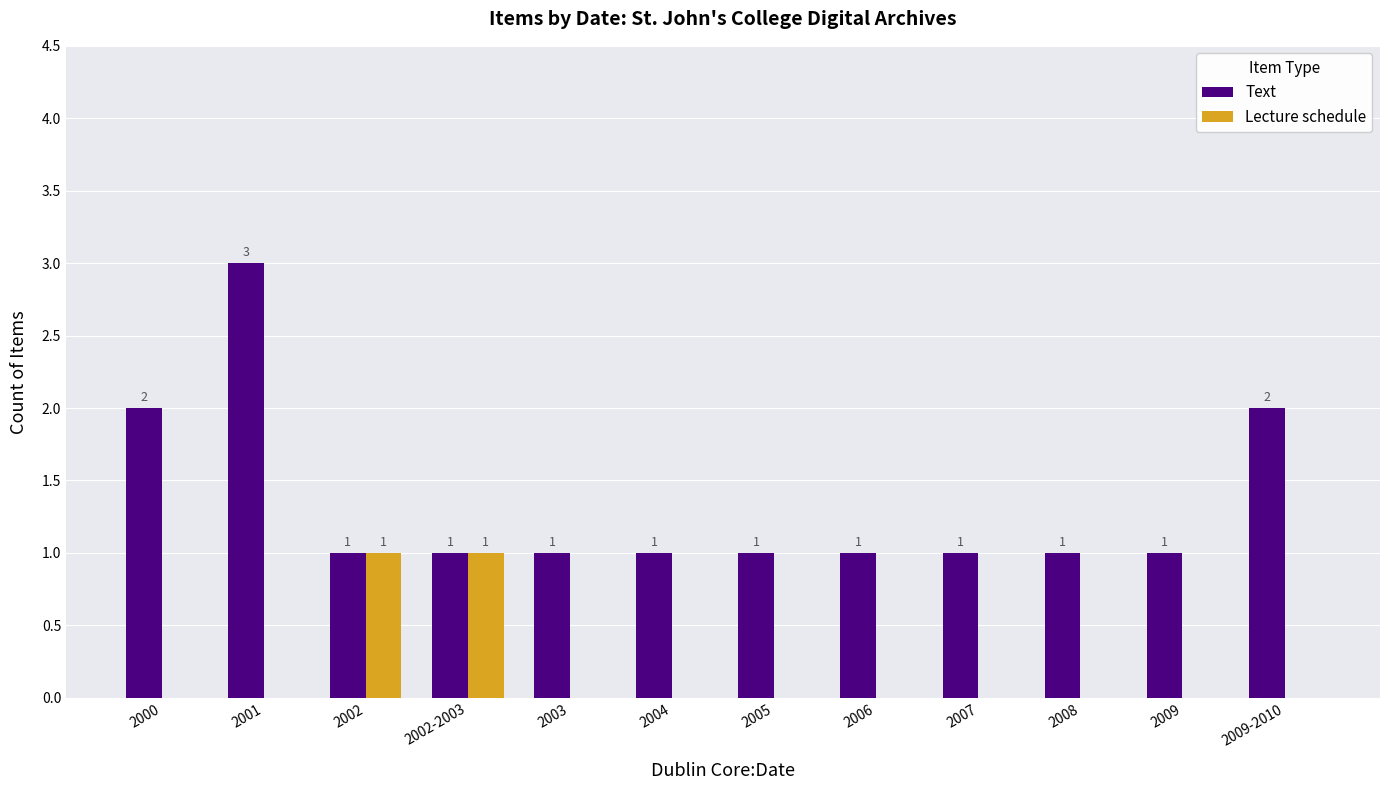

Which category has the highest value across all series?

2001